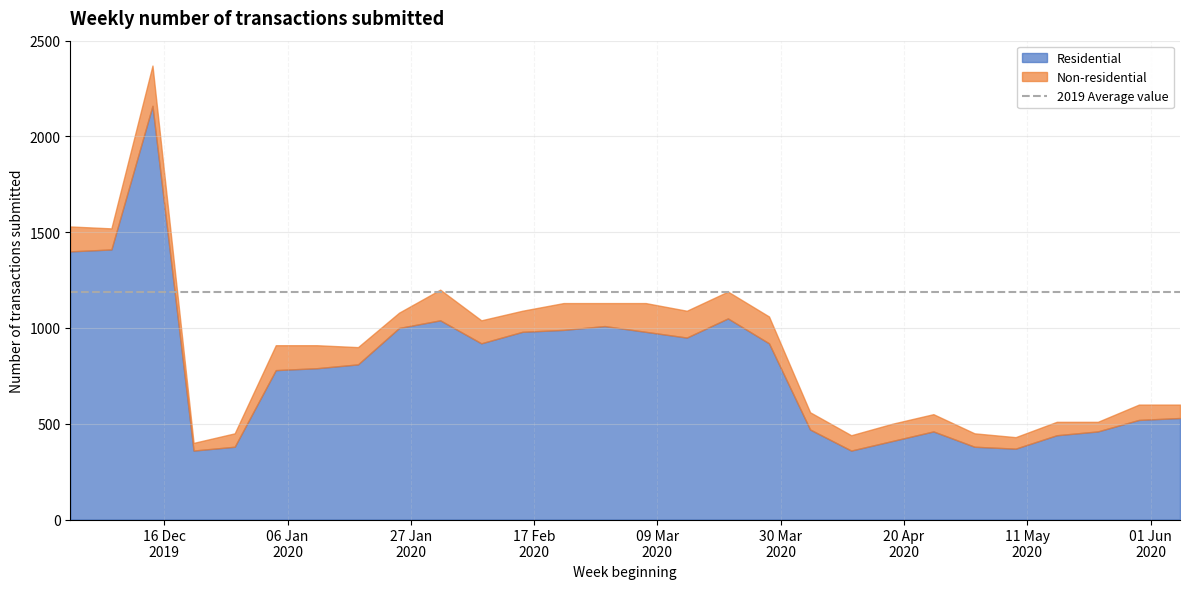

Is the value of 2019 Average value at 2020-02-15 greater than the value of Residential at 2020-04-18?

Yes